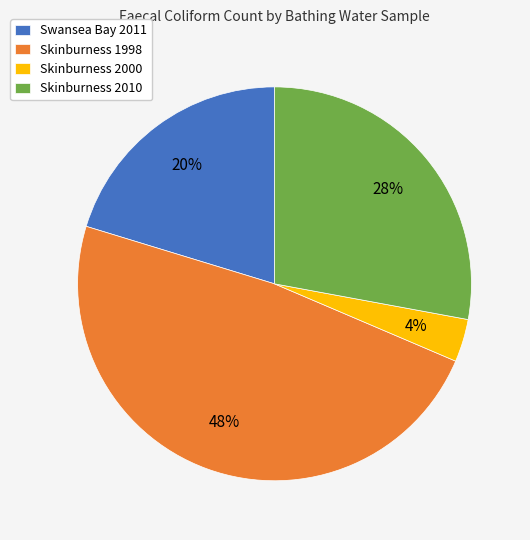

Which has a higher value, Skinburness 2010 or Skinburness 2000?

Skinburness 2010